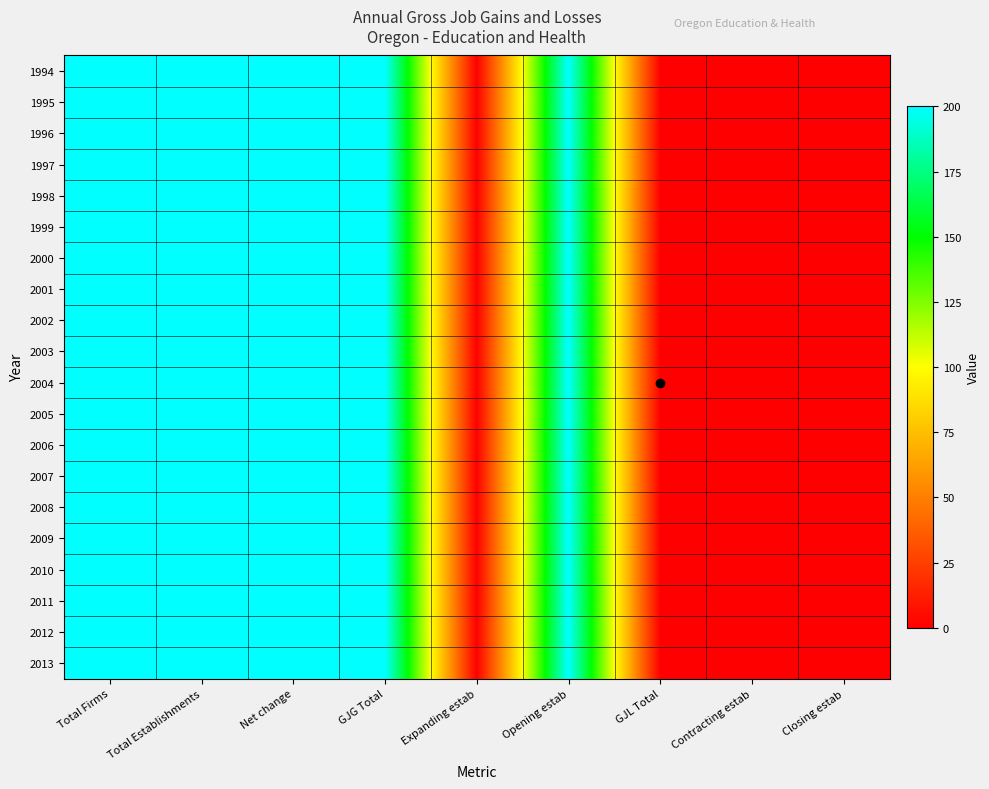

Which category has the lowest value across all series?

Expanding estab